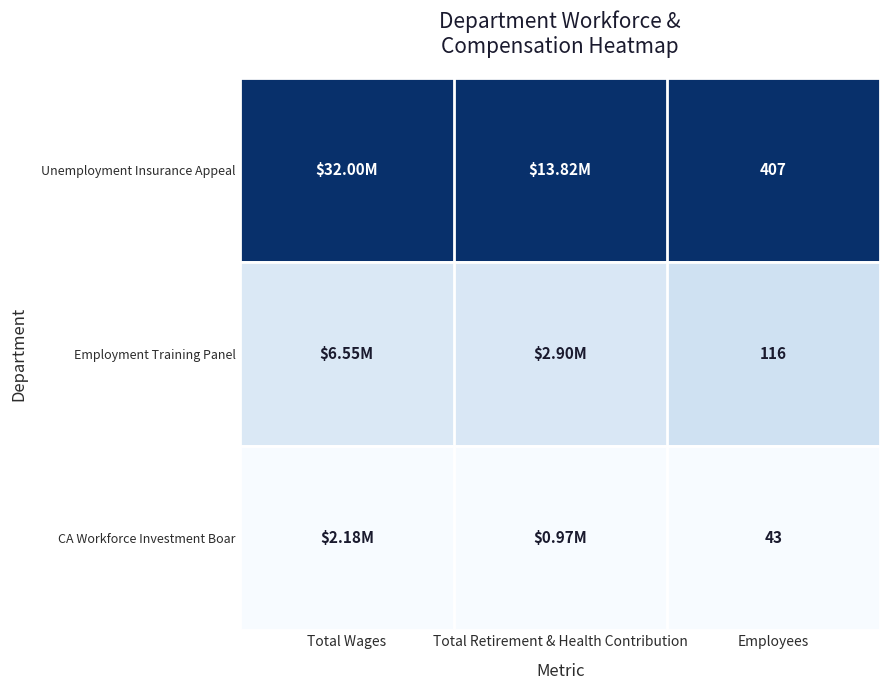

Which has a higher value, Employees or Total Retirement & Health Contribution?

Employees